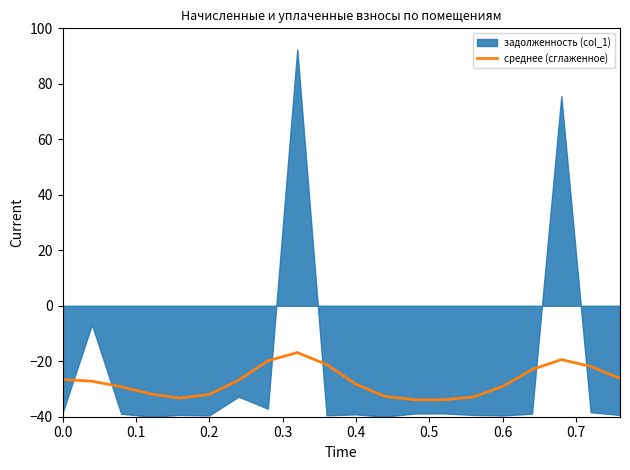

What is the lowest value of the среднее (сглаженное) series?

-33.9